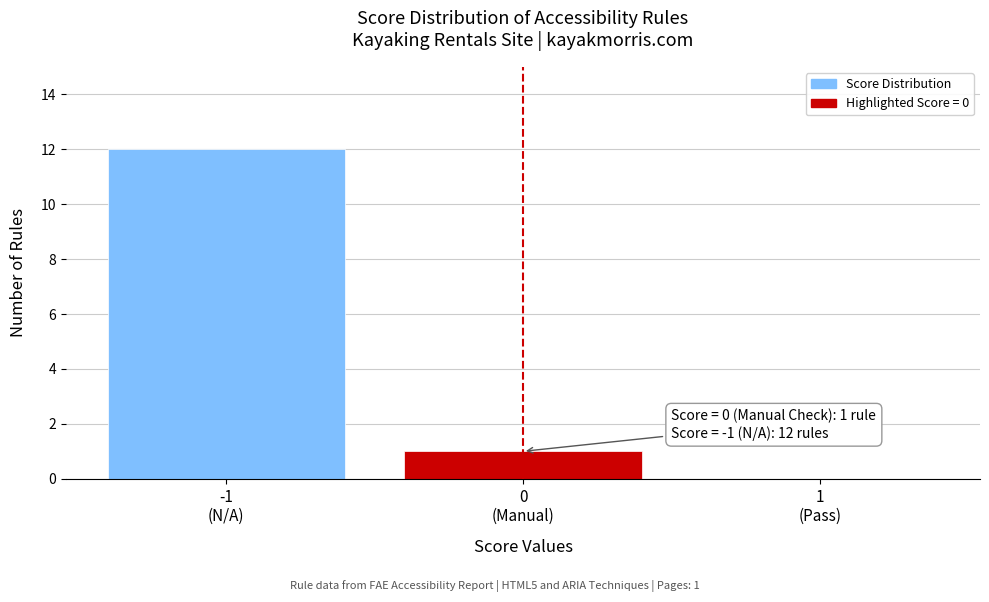

What is the sum of all values?

13